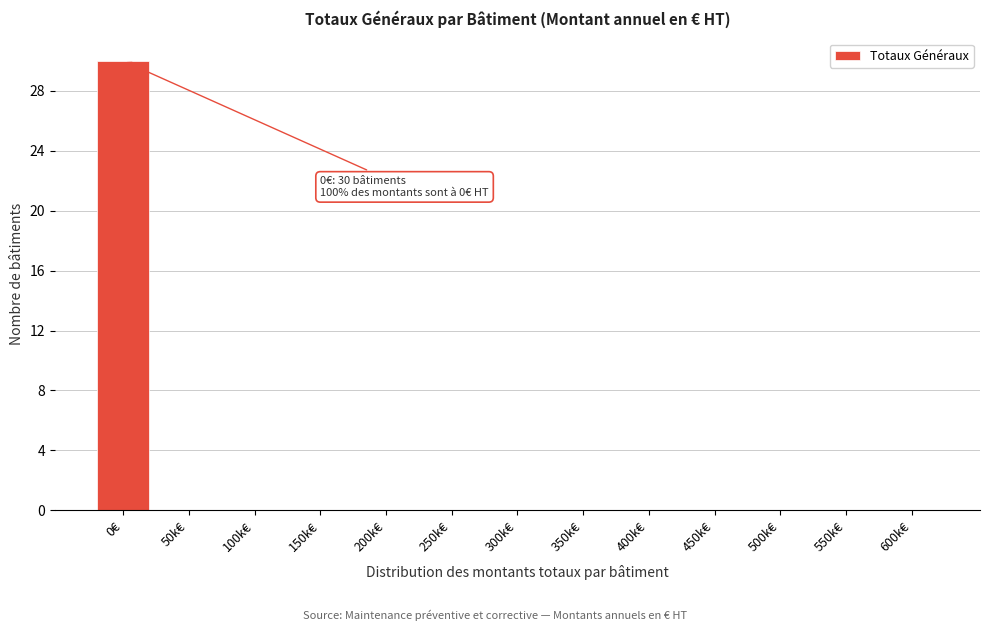

Reading right to left, what are all the values shown in this chart?

600k€=0	550k€=0	500k€=0	450k€=0	400k€=0	350k€=0	300k€=0	250k€=0	200k€=0	150k€=0	100k€=0	50k€=0	0€=30